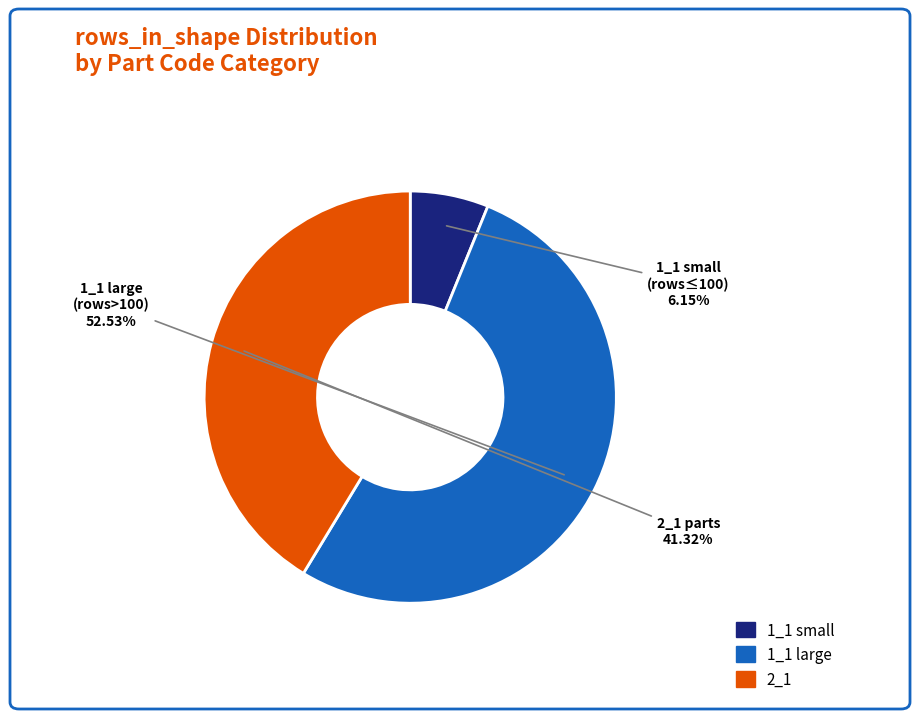

Is there a majority slice in this chart?

Yes